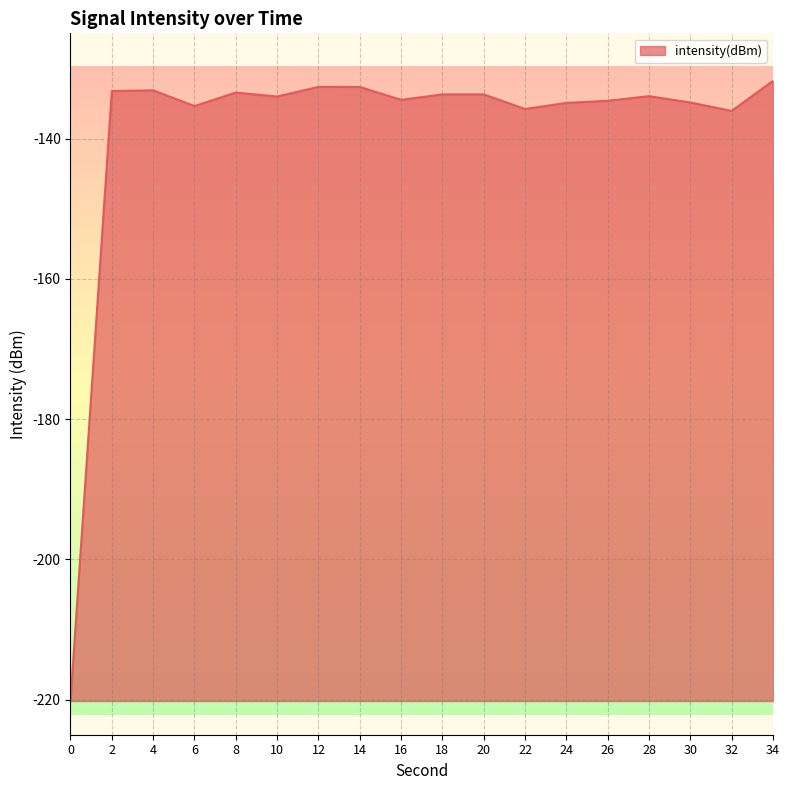

What is the difference between the maximum and minimum values?

88.4